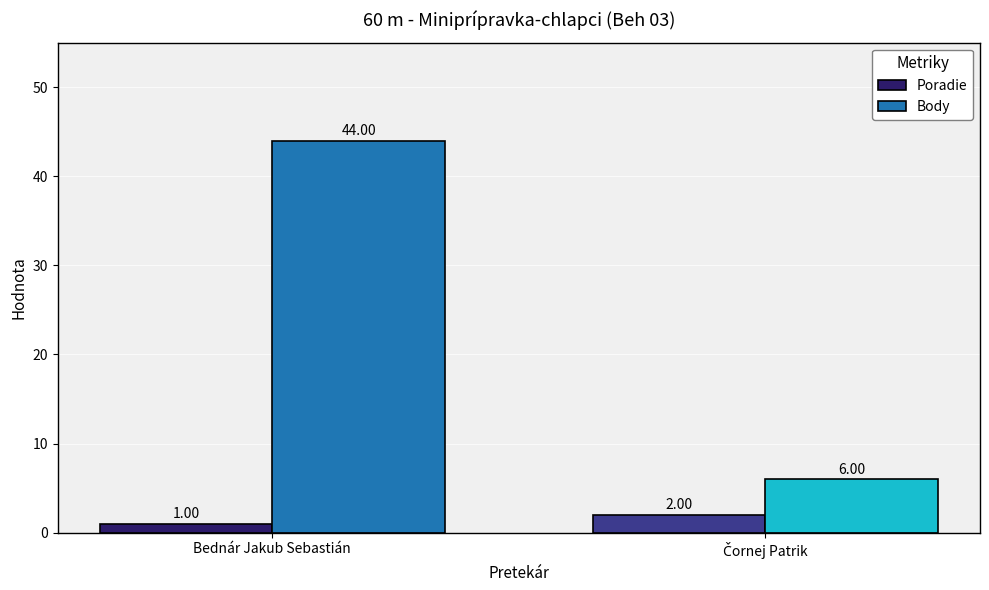

What is the value of the Body bar at the 2nd from the left?

6